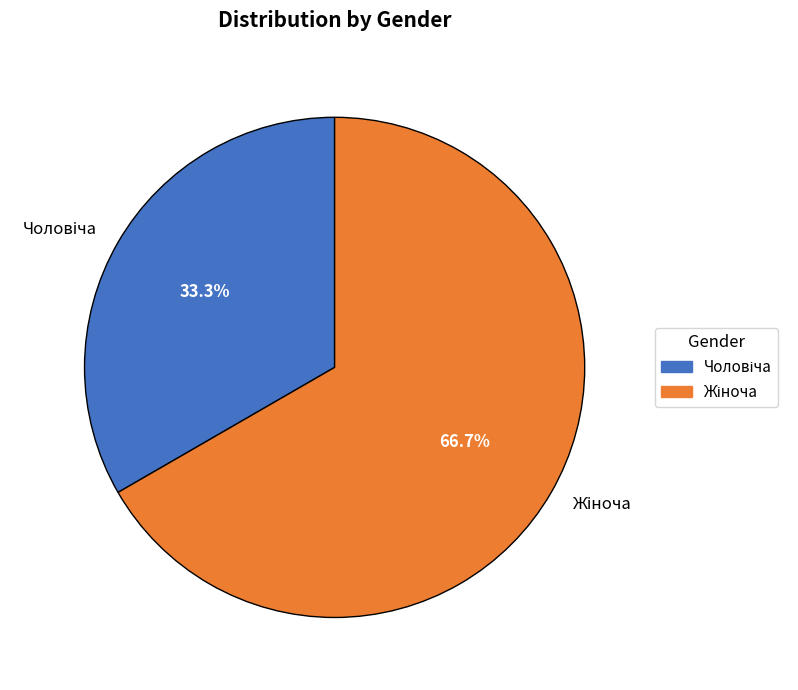

Does any single category account for the majority?

Yes